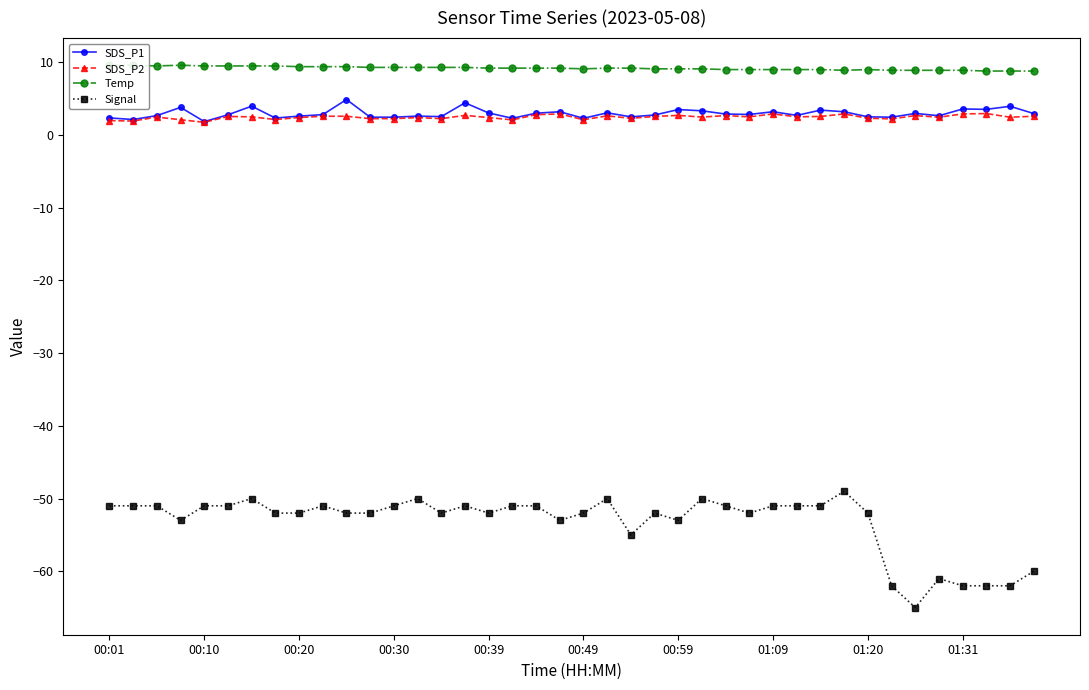

At which category is the sum across all series the highest?

31